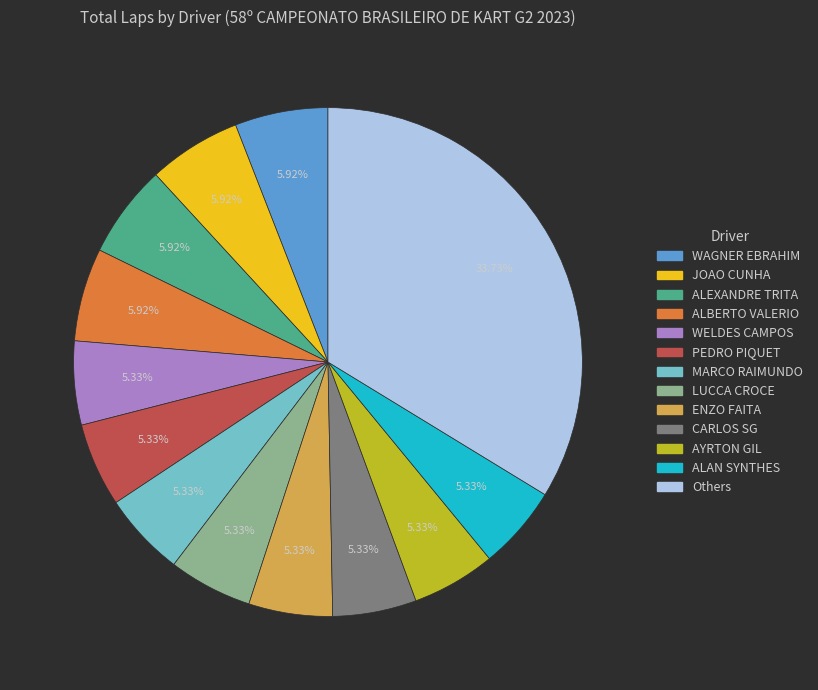

Does any single category account for the majority?

No